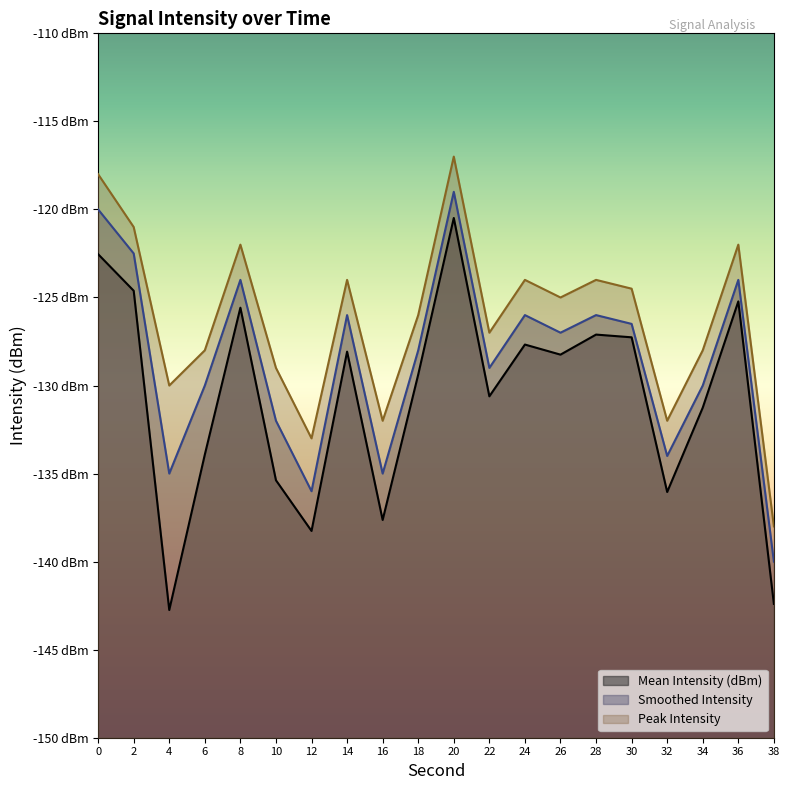

True or false: Mean Intensity (dBm) and Peak Intensity intersect in this chart.

False